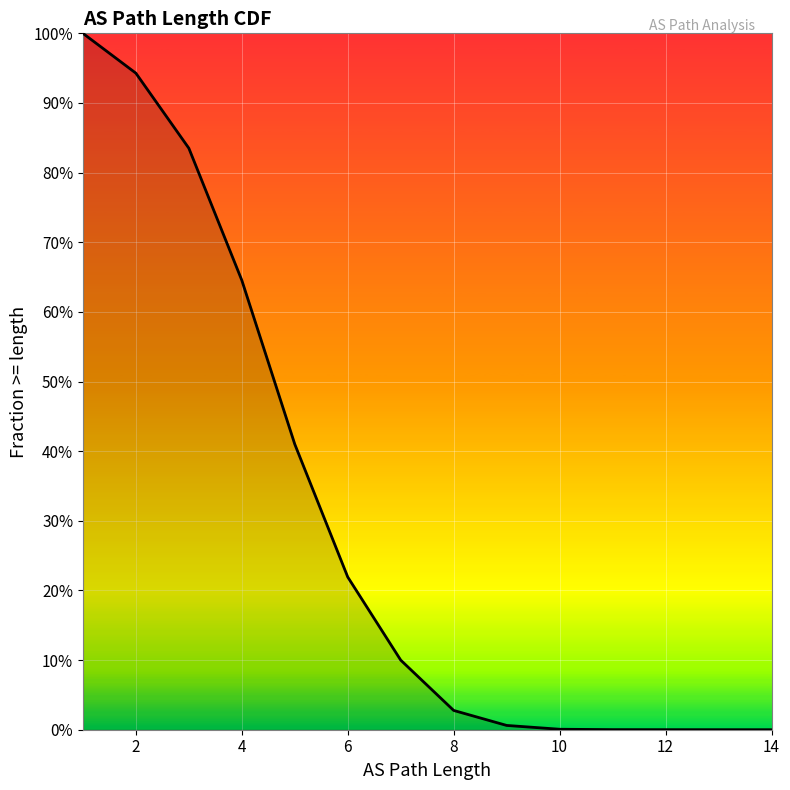

Is it true that the value at 14 is 0.0?

True